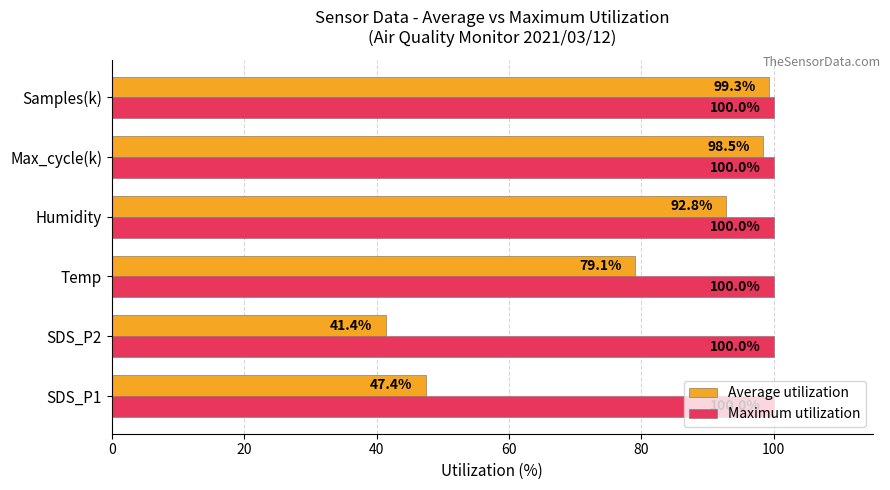

What is the approximate value of Average utilization at SDS_P2?

41.4